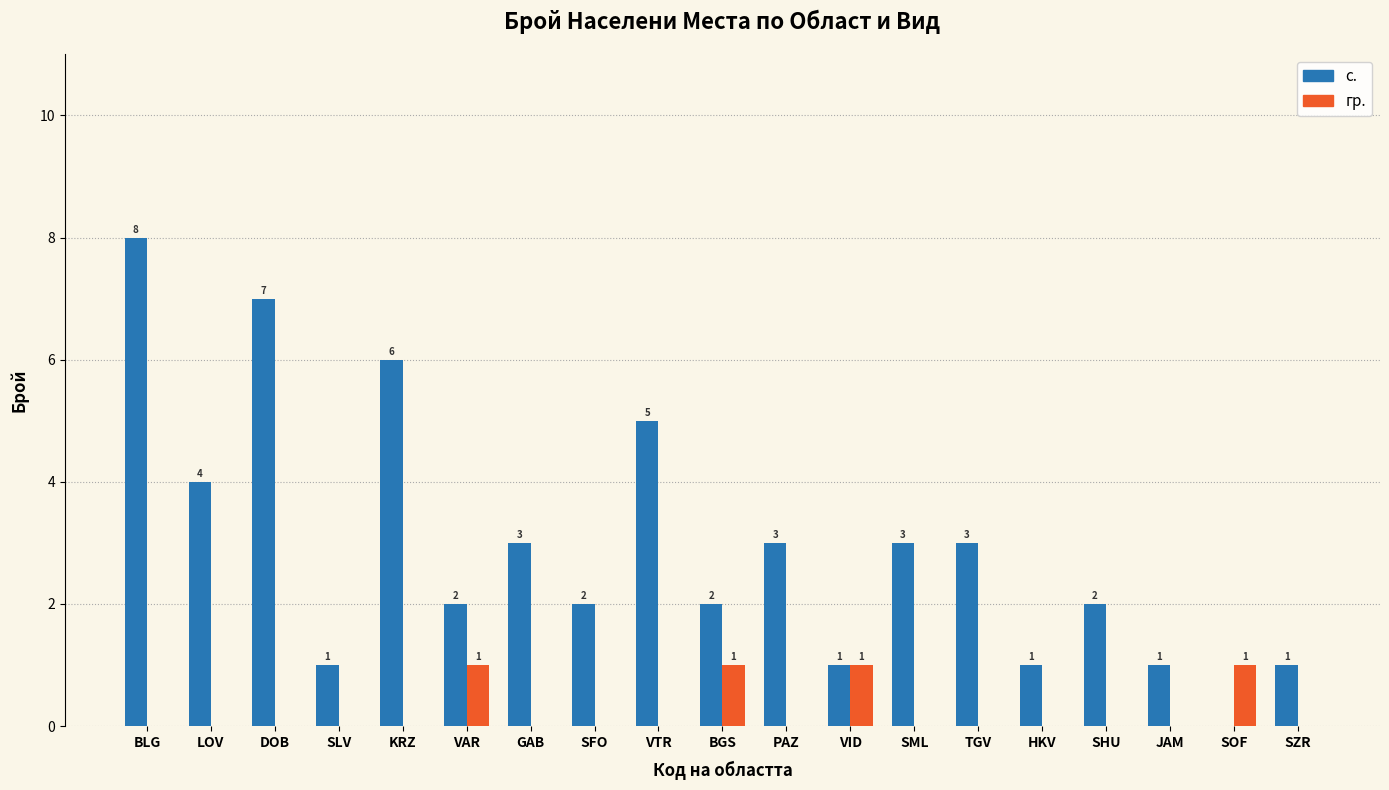

The value of с. at BGS is 2. True or false?

True